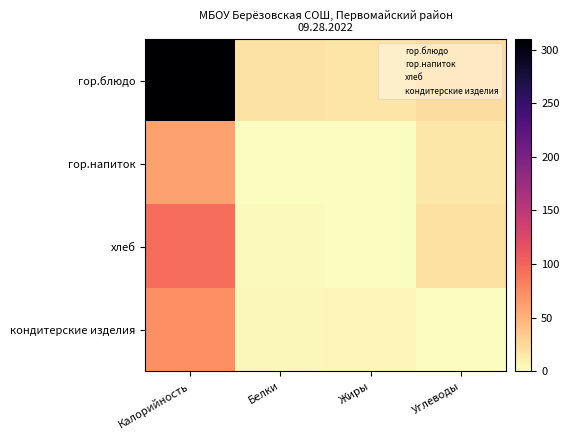

Which series has the largest total across all categories?

гор.блюдо